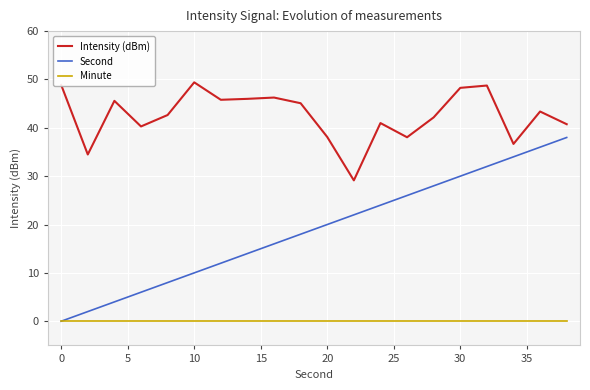

True or false: Second and Minute intersect in this chart.

False